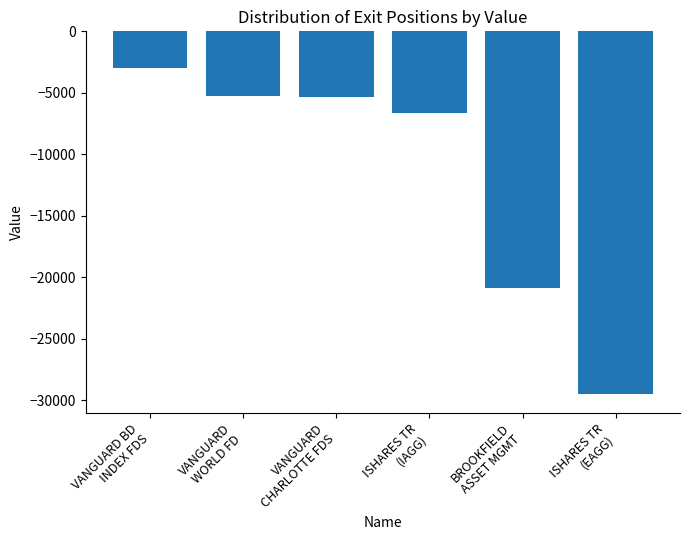

Which label corresponds to the largest value in the chart?

VANGUARD BD
INDEX FDS